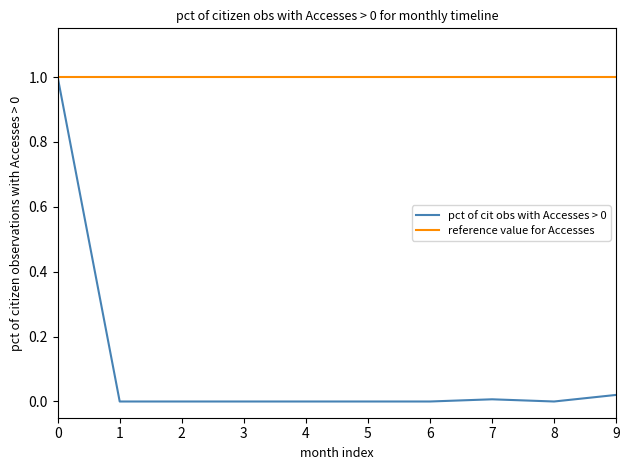

Is it true that pct of cit obs with Accesses > 0 equals 0.5 at 2?

False